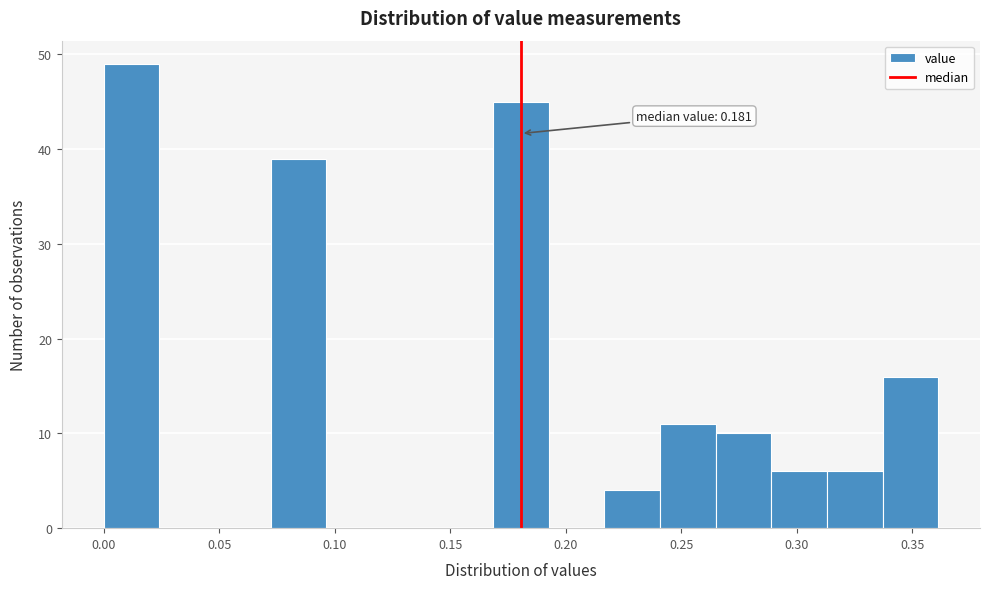

Over which range of the x-axis is the bar tallest?

0.000 to 0.025